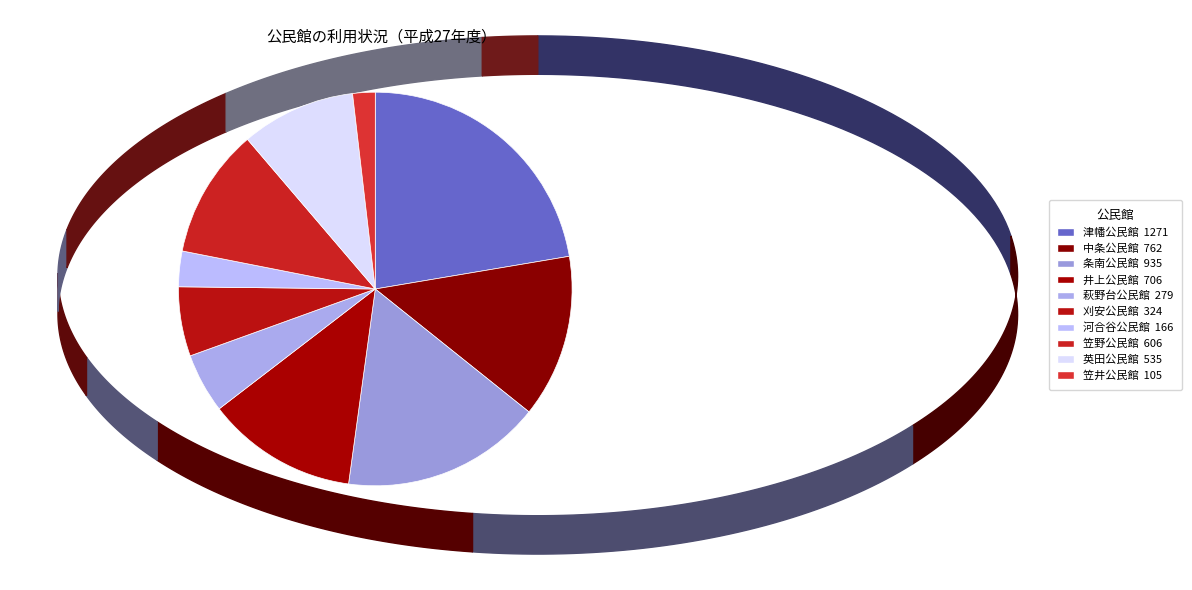

What percentage is NOT represented by 刈安公民館?

94.3%